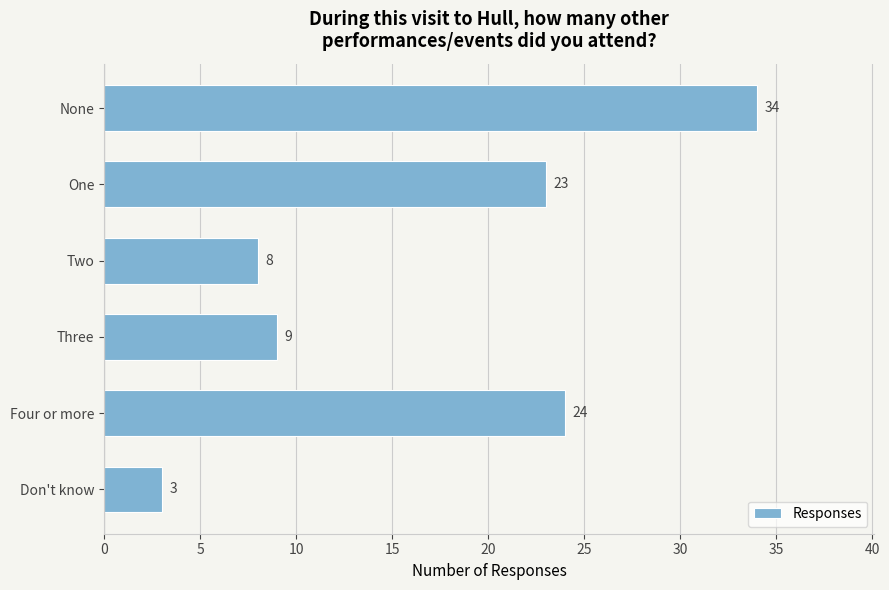

Reading top to bottom, what are all the values shown in this chart?

None=34	One=23	Two=8	Three=9	Four or more=24	Don't know=3